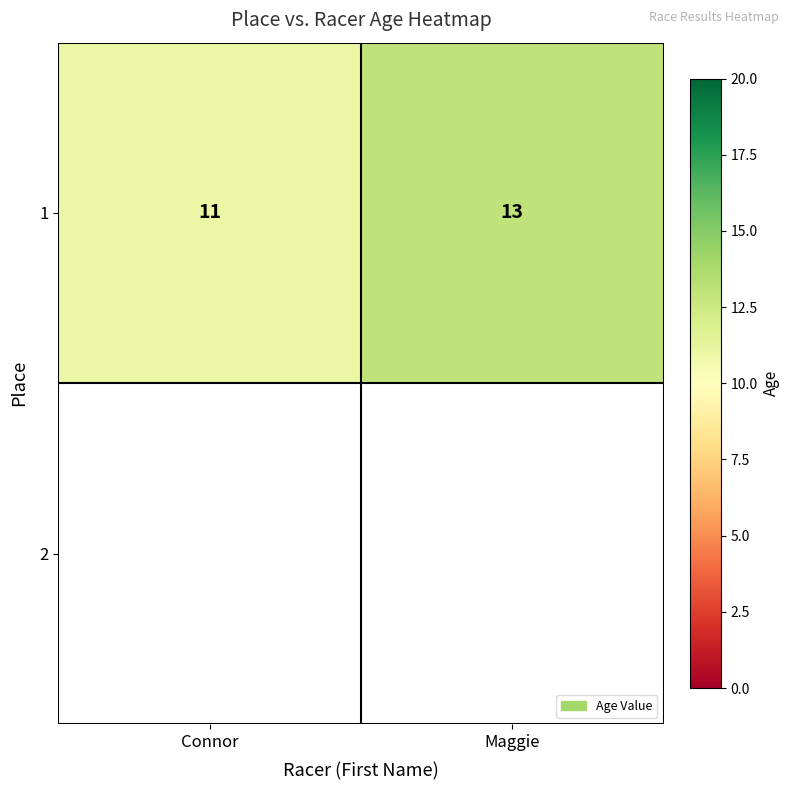

Reading left to right, extract all data points from this chart.

11	13